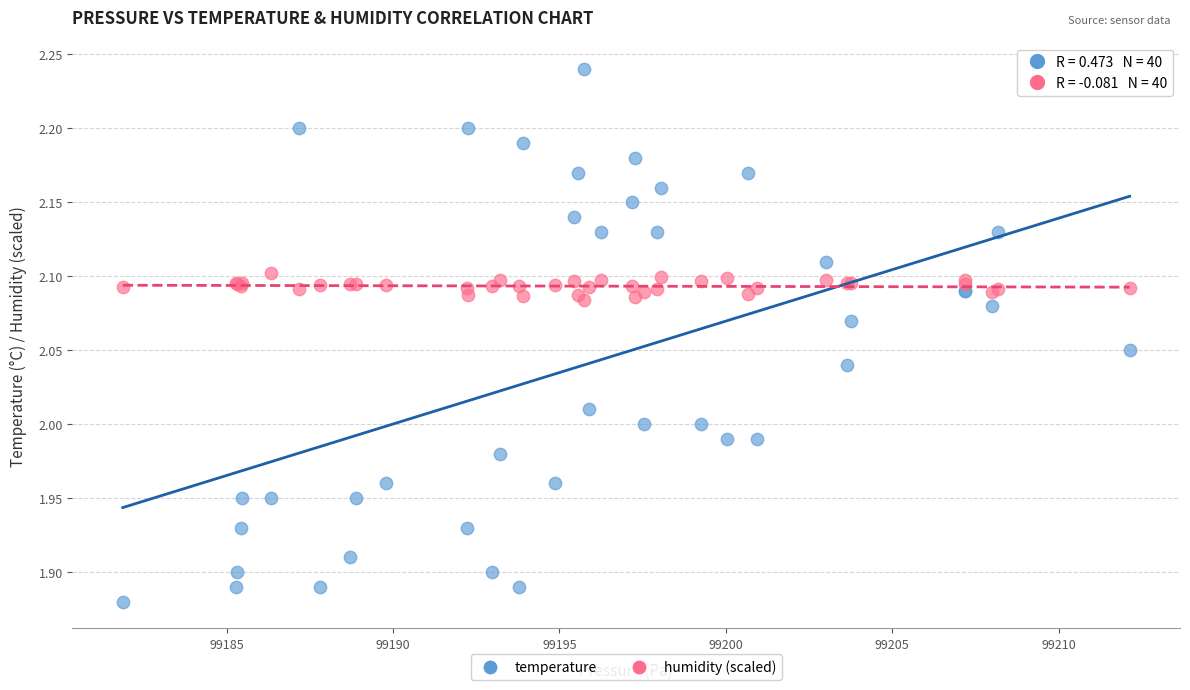

What are all the series names shown in the legend?

temperature, humidity (scaled)